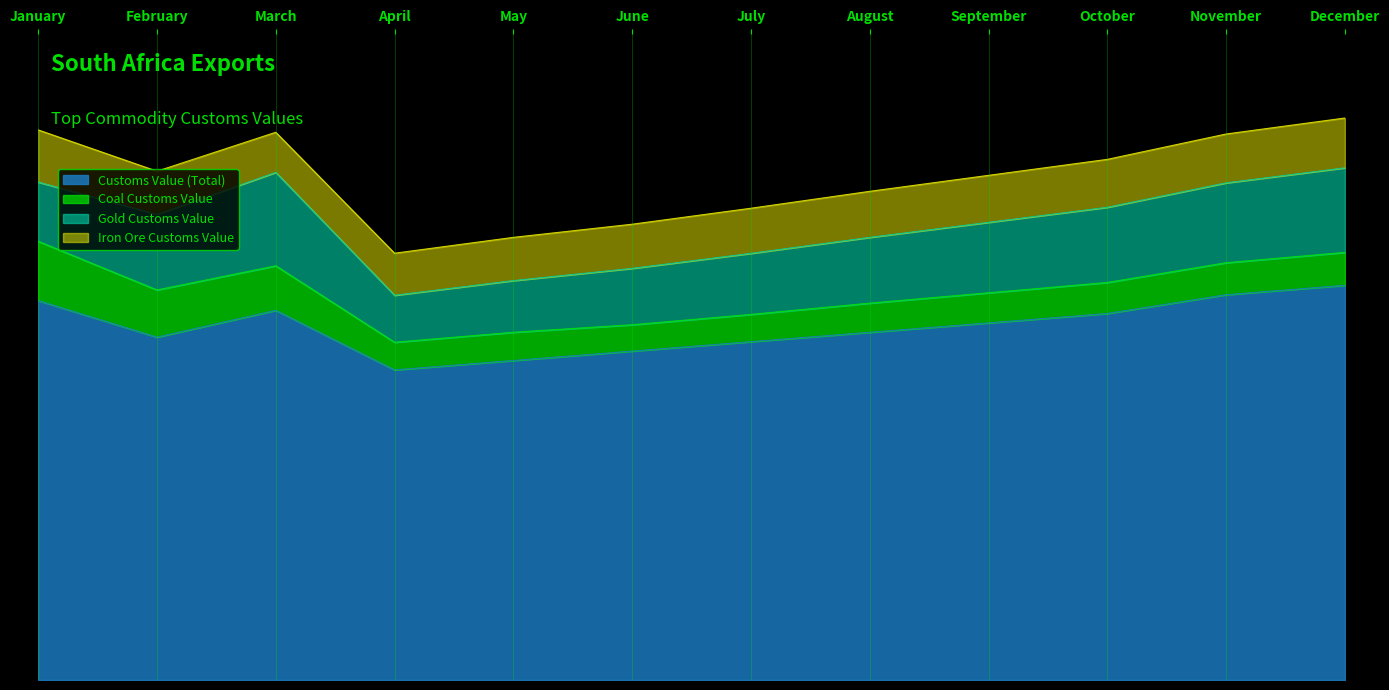

Which series ends up on top after the final intersection of Coal Customs Value and Iron Ore Customs Value?

Iron Ore Customs Value